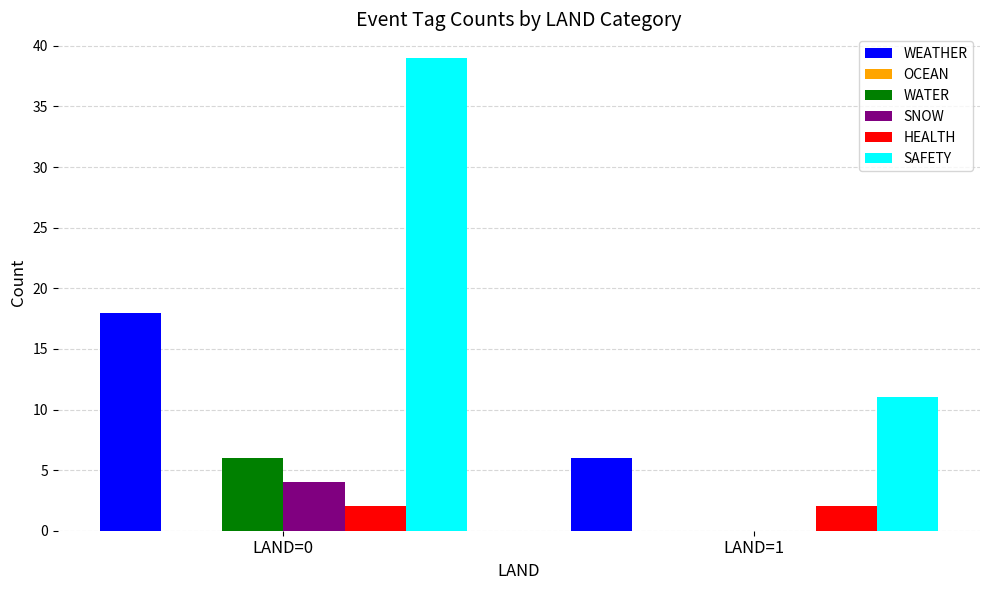

At which category is the sum across all series the highest?

LAND=0